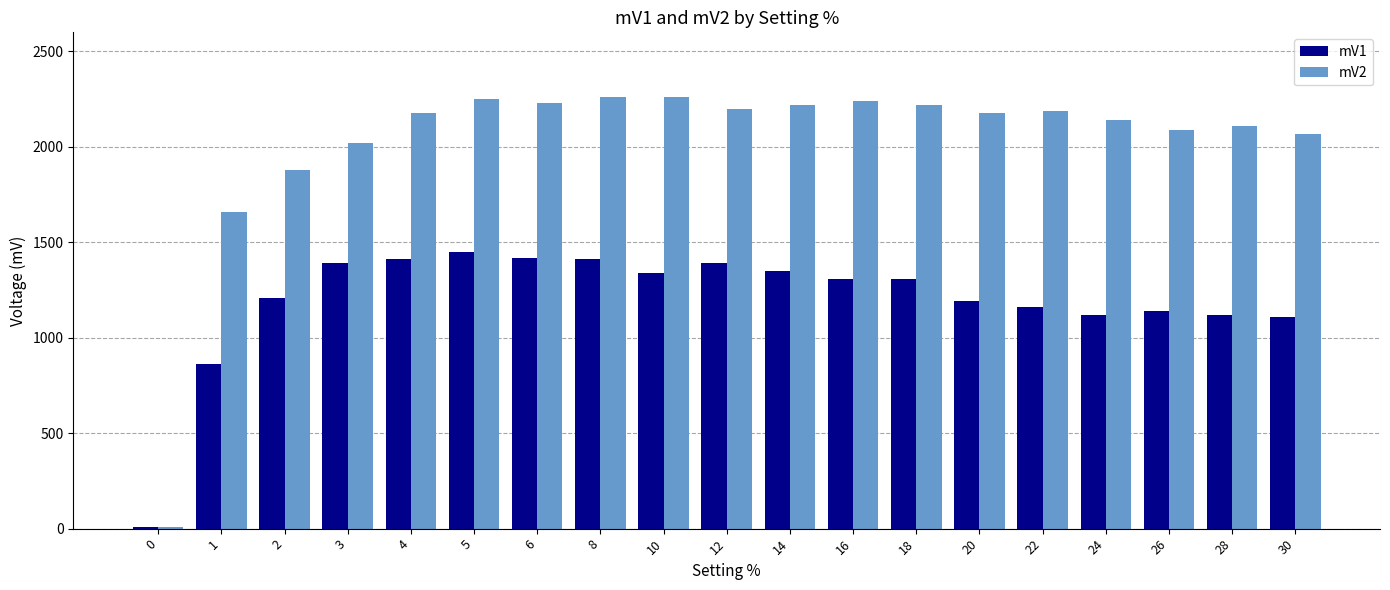

Rank the series at 16 from highest to lowest value.

mV2, mV1